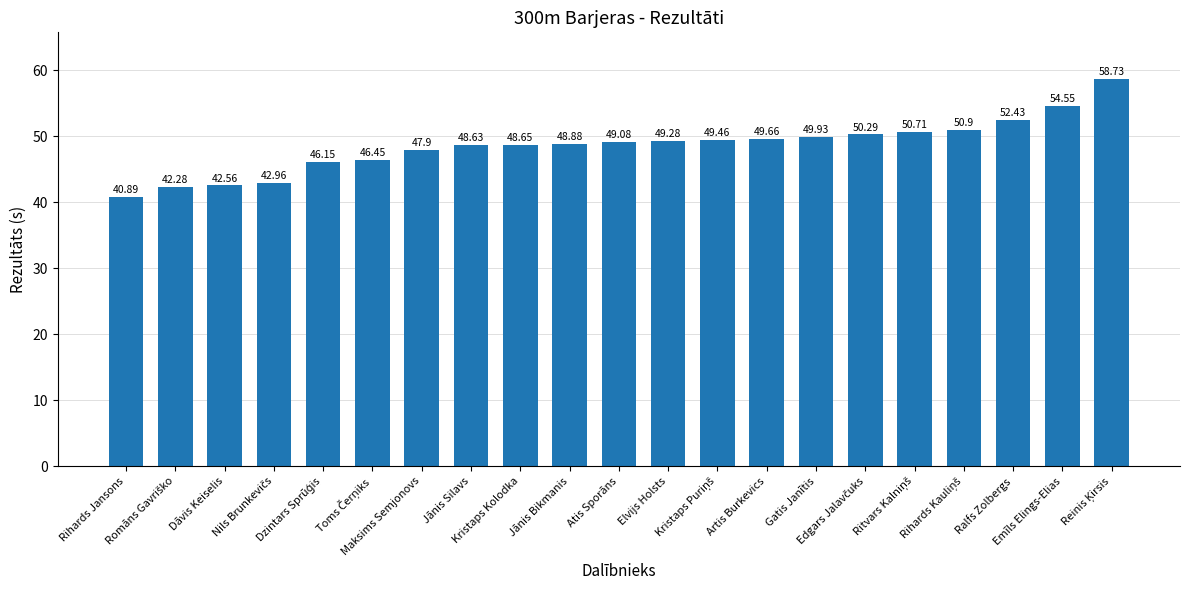

What is the sum of all values?

1020.4